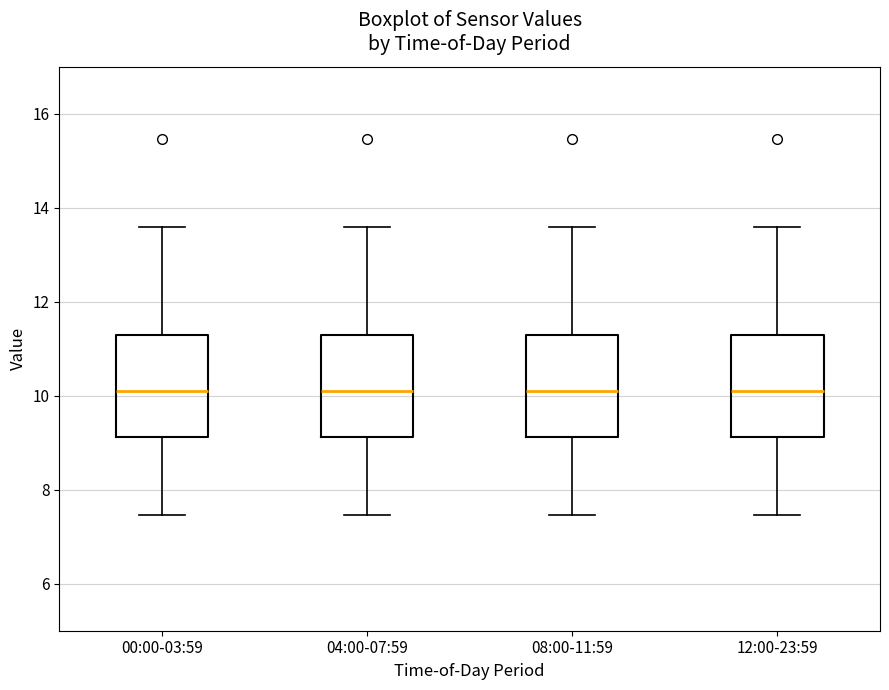

Where is the lower edge of the box for 08:00-11:59 on the y-axis? The values are not printed on the chart, so give them approximately, as read against the axis.

9.2